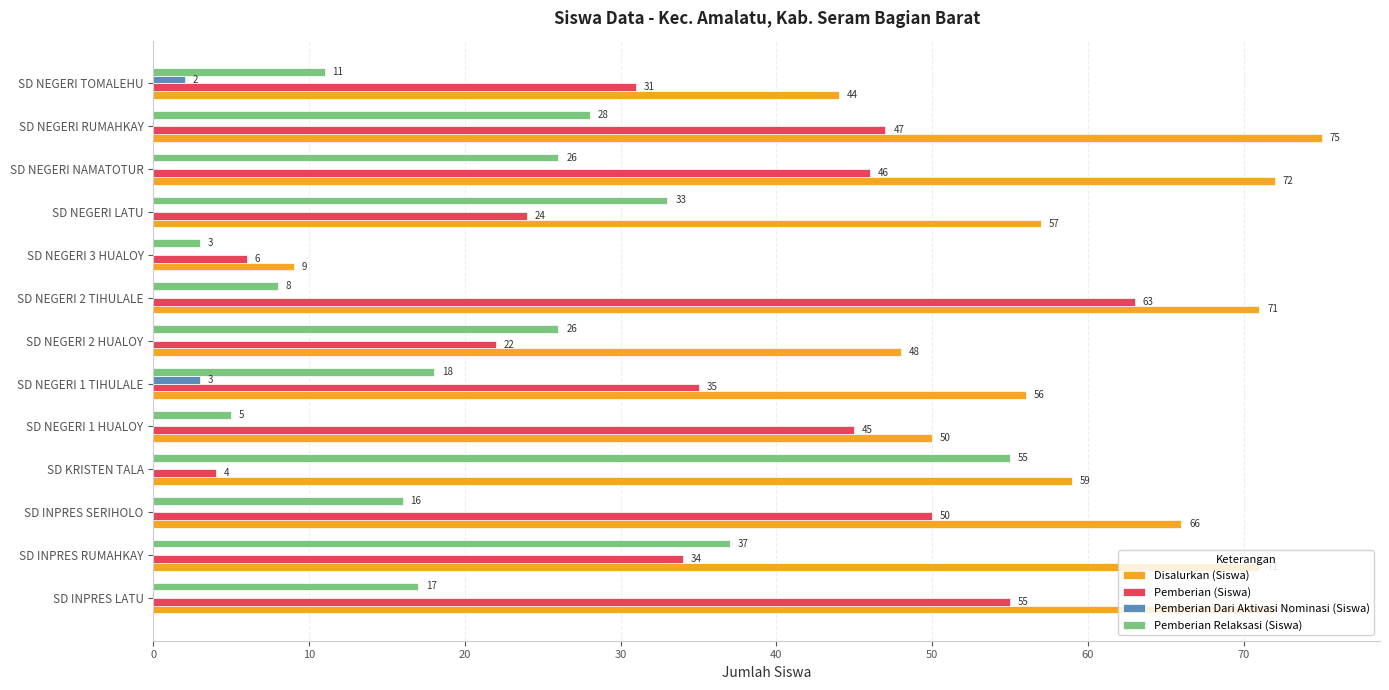

How many series are shown in this chart?

4